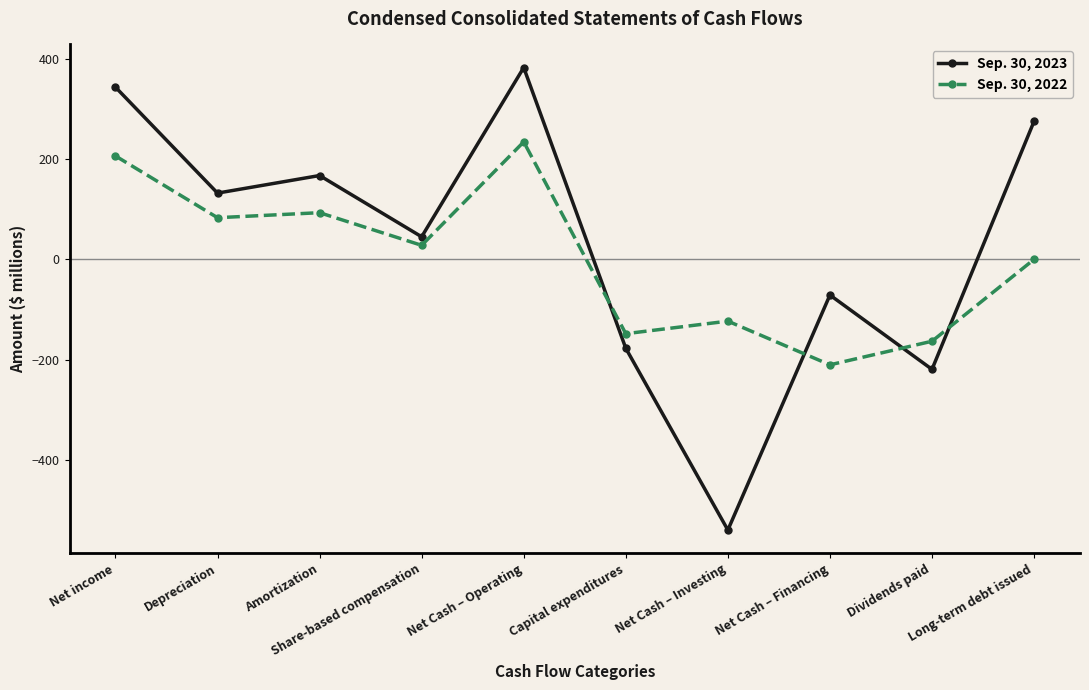

Count the number of data series in this chart.

2